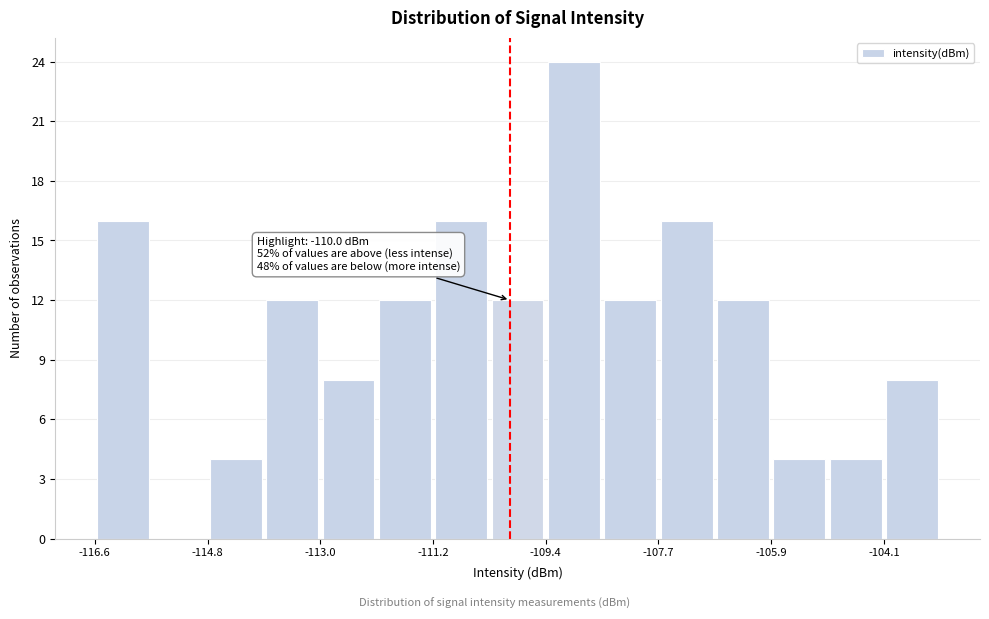

Over which range of the x-axis is the bar tallest?

-109.4 to -108.6